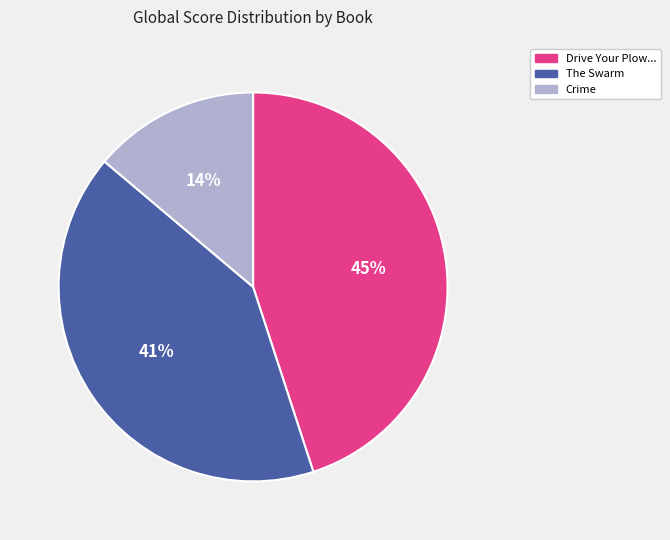

Does any single category account for the majority?

No